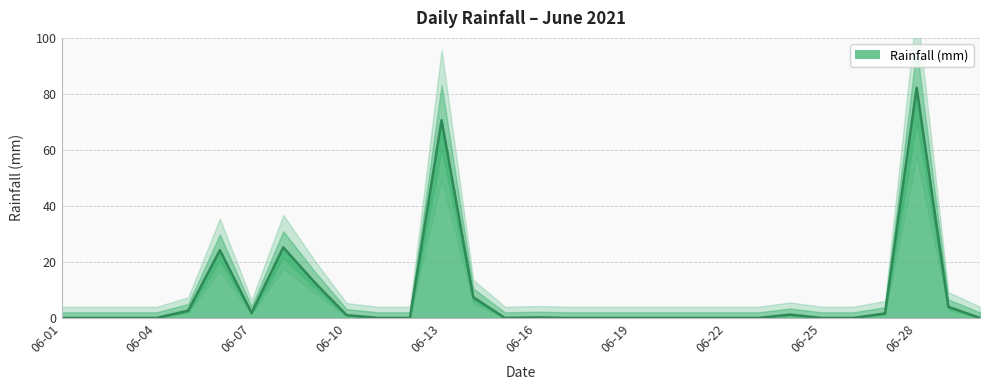

List the labels in order of value, smallest first.

2021-06-01, 2021-06-02, 2021-06-03, 2021-06-04, 2021-06-11, 2021-06-12, 2021-06-15, 2021-06-17, 2021-06-18, 2021-06-19, 2021-06-20, 2021-06-21, 2021-06-22, 2021-06-23, 2021-06-25, 2021-06-26, 2021-06-30, 2021-06-16, 2021-06-10, 2021-06-24, 2021-06-27, 2021-06-07, 2021-06-05, 2021-06-29, 2021-06-14, 2021-06-09, 2021-06-06, 2021-06-08, 2021-06-13, 2021-06-28